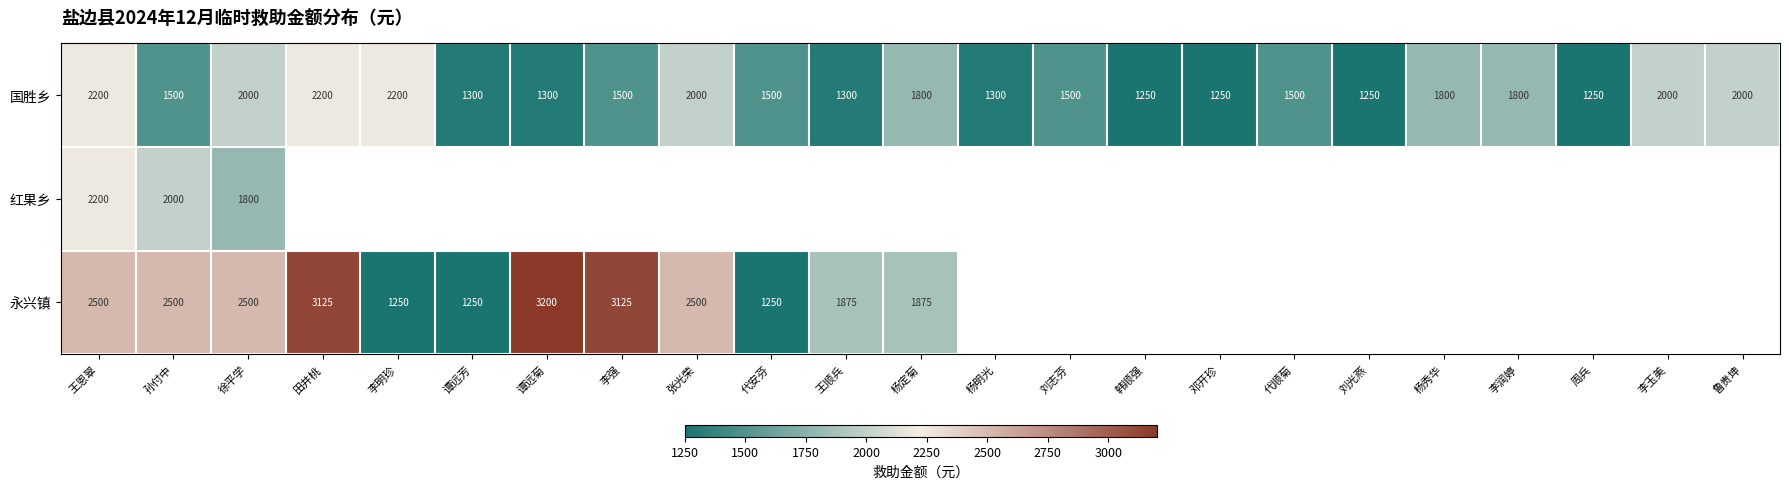

Count the number of categories in the chart.

23